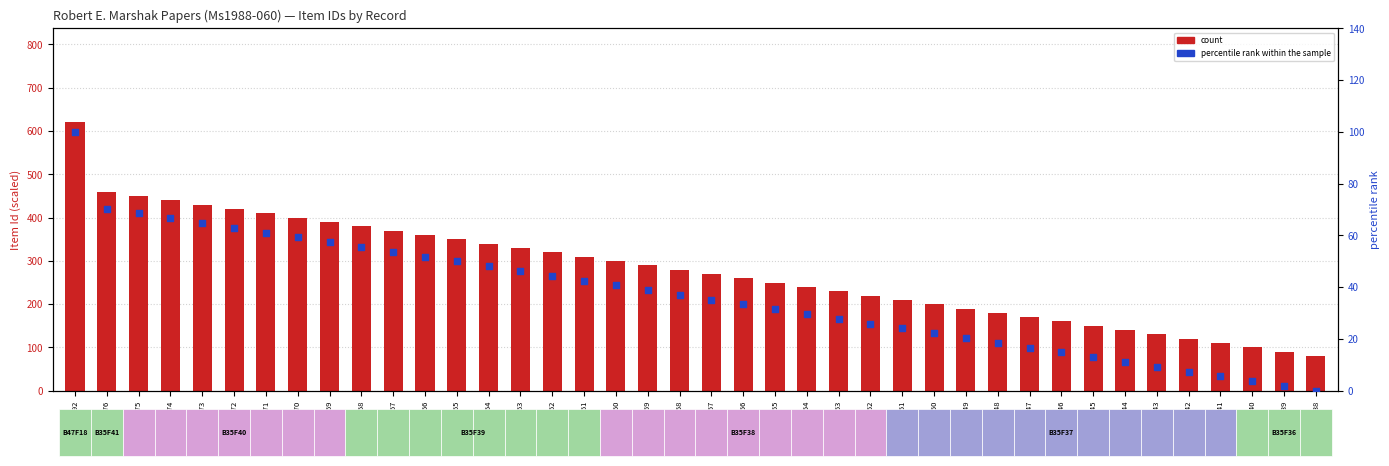

What are all the series names shown in the legend?

count, percentile rank within the sample